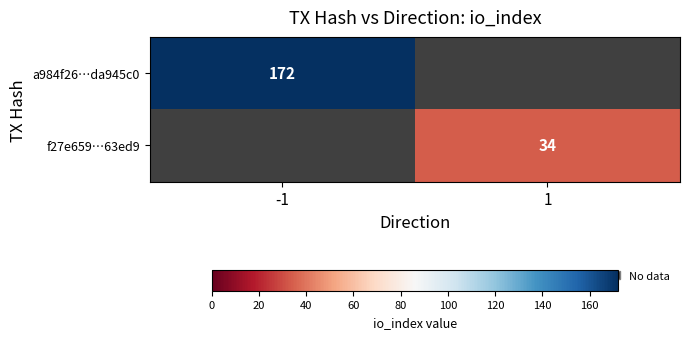

True or false: f27e659…63ed9 has a value of 34 at 1.

True